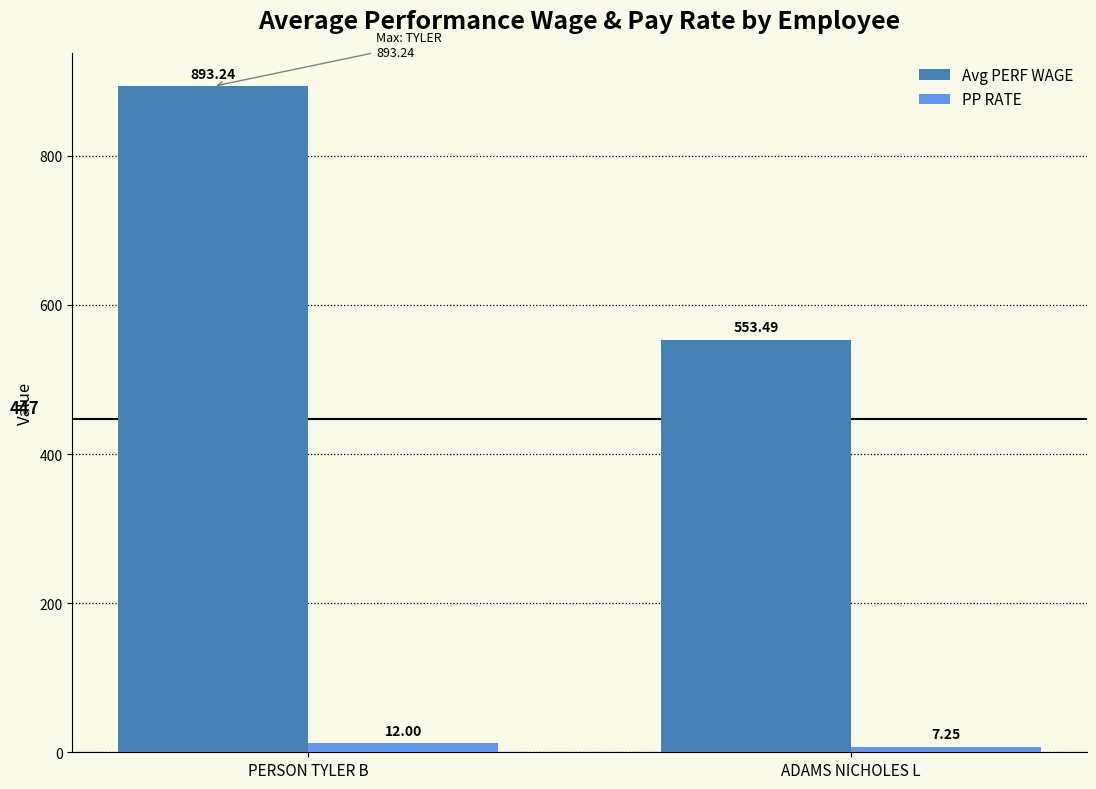

How many bars are there in each group?

2